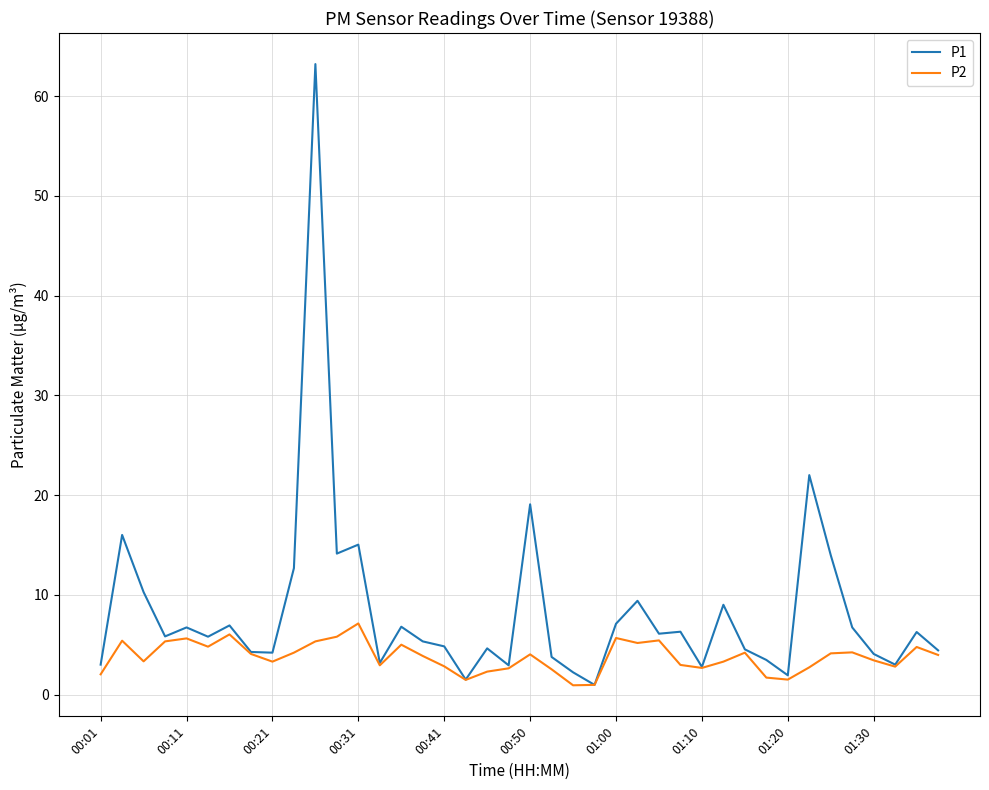

List the series in order of their peak value, highest first.

P1, P2